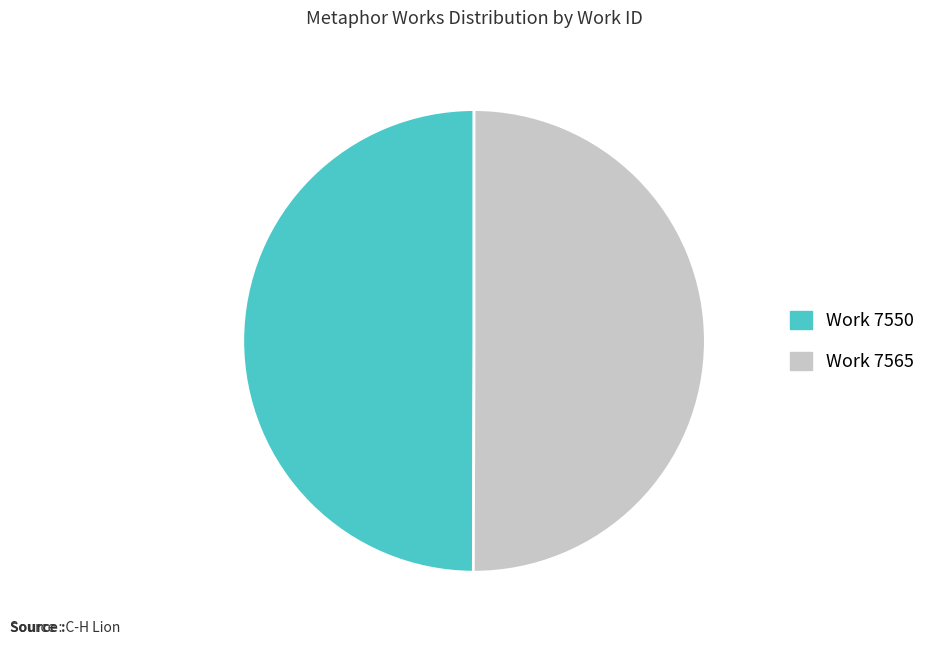

Is it true that Work 7565 is 50% of the pie?

True